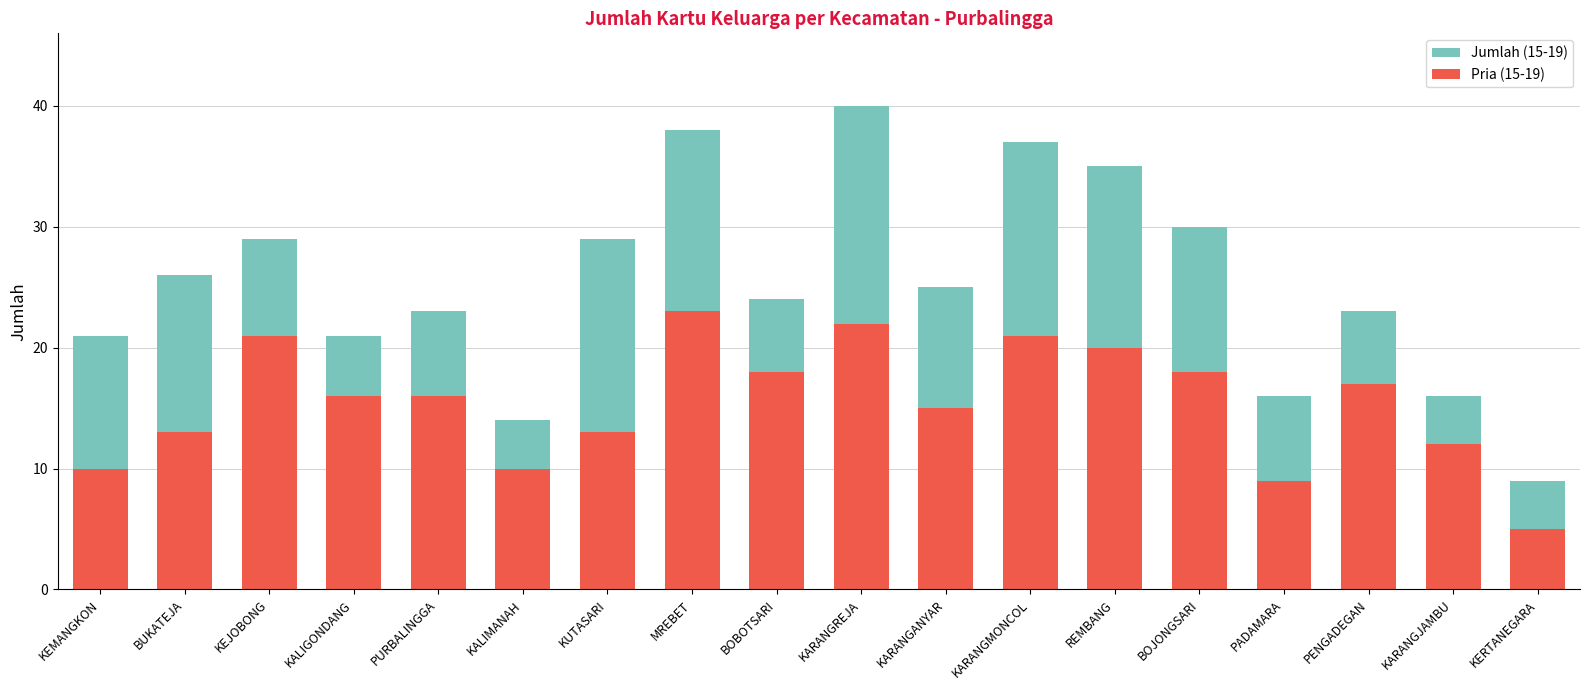

Which category has the highest value across all series?

KARANGREJA